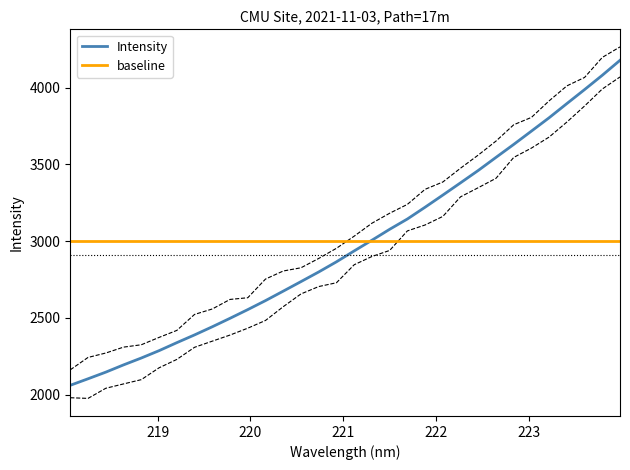

What is the lowest value of the Intensity series?

2061.6